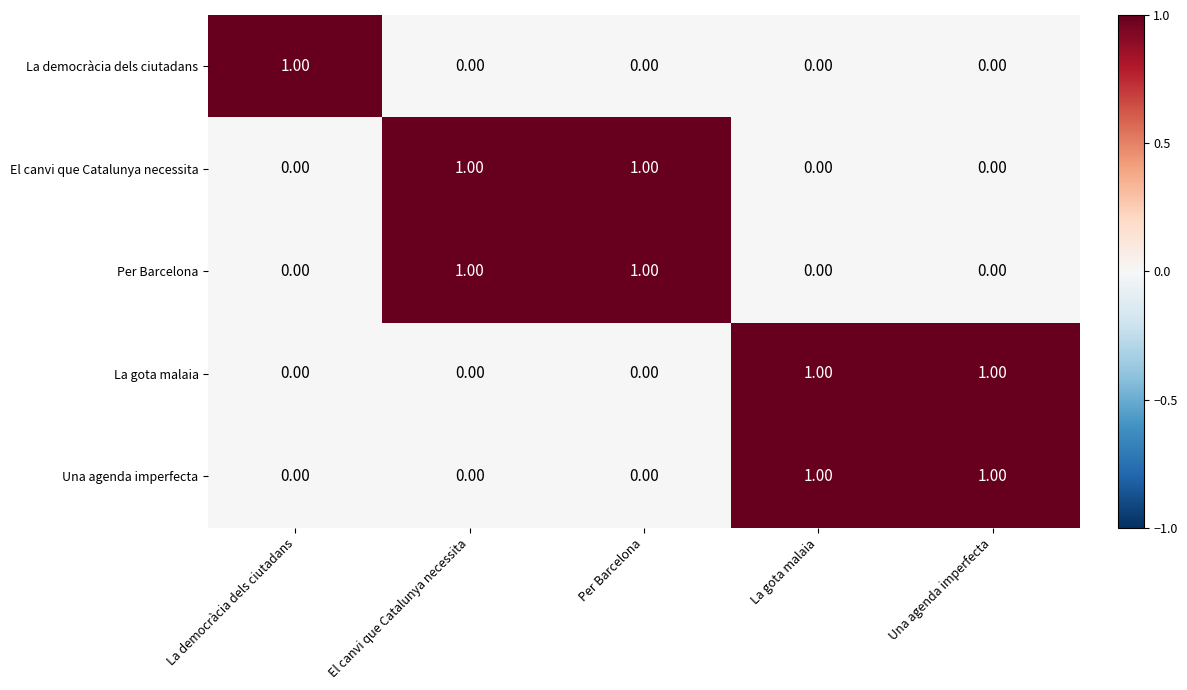

At how many categories does at least one series exceed 0?

5